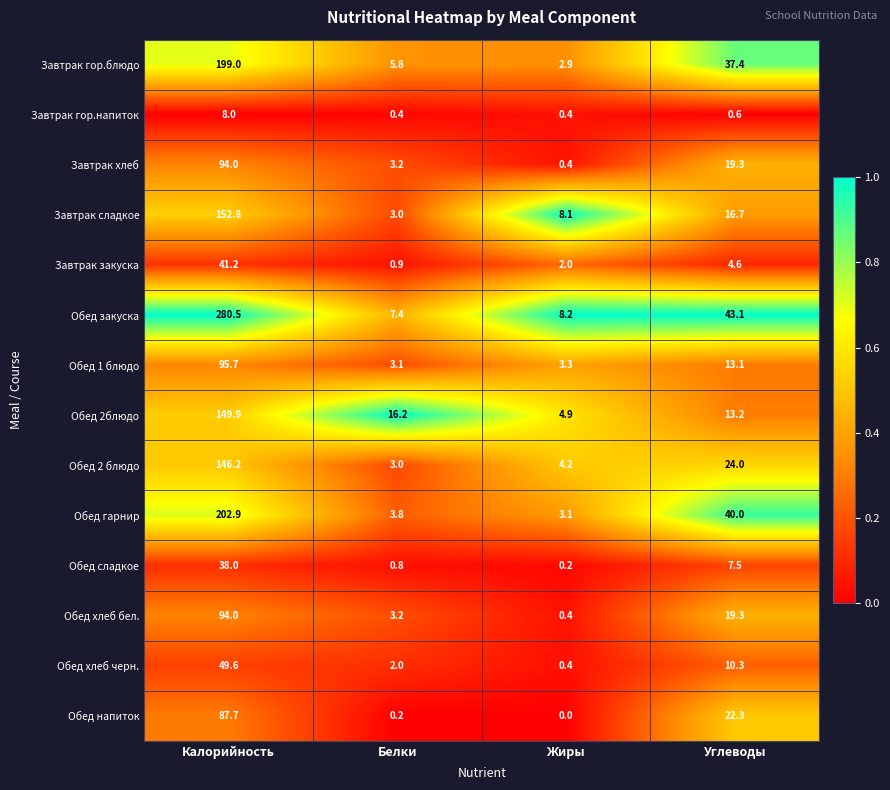

What is the difference between the Обед хлеб бел. values at Жиры and Калорийность?

93.6